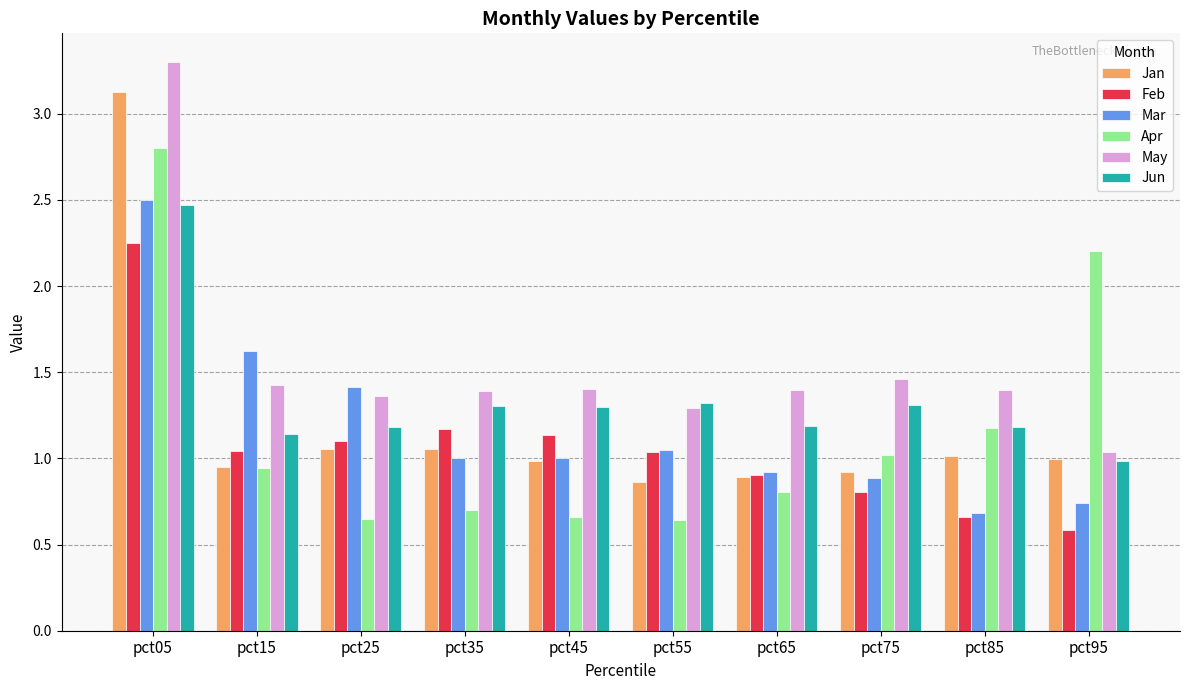

What is the sum of the Jun values at pct45 and pct65?

2.5